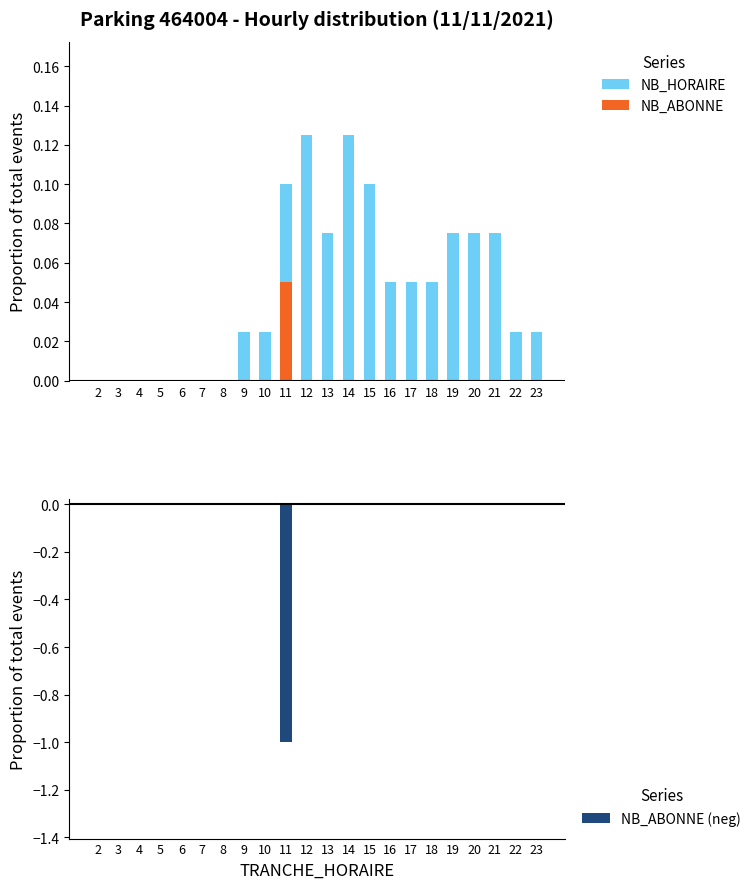

What is the highest value of the NB_ABONNE series?

0.1